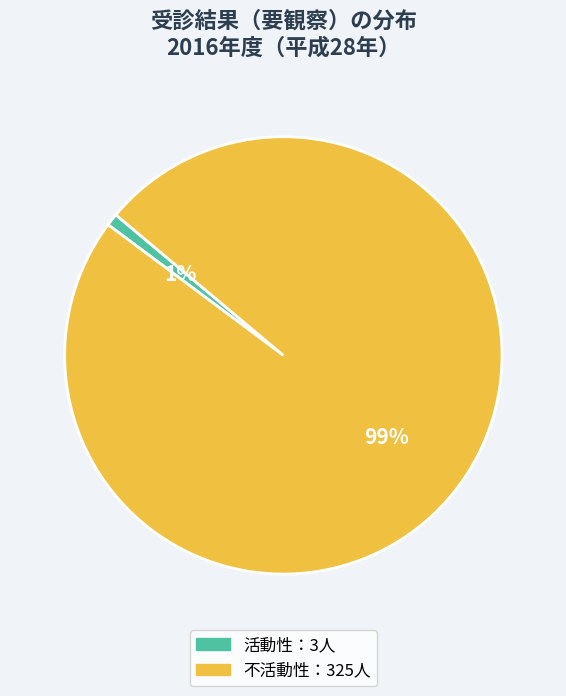

Is there a majority slice in this chart?

Yes